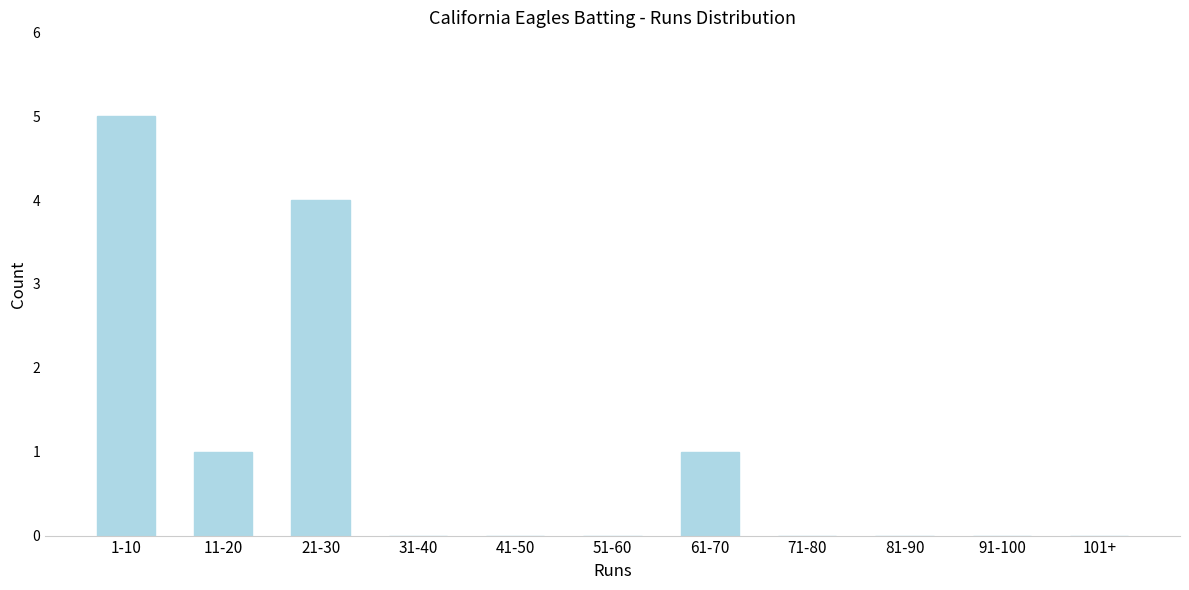

Reading right to left, what are all the values shown in this chart?

101+=0	91-100=0	81-90=0	71-80=0	61-70=1	51-60=0	41-50=0	31-40=0	21-30=4	11-20=1	1-10=5